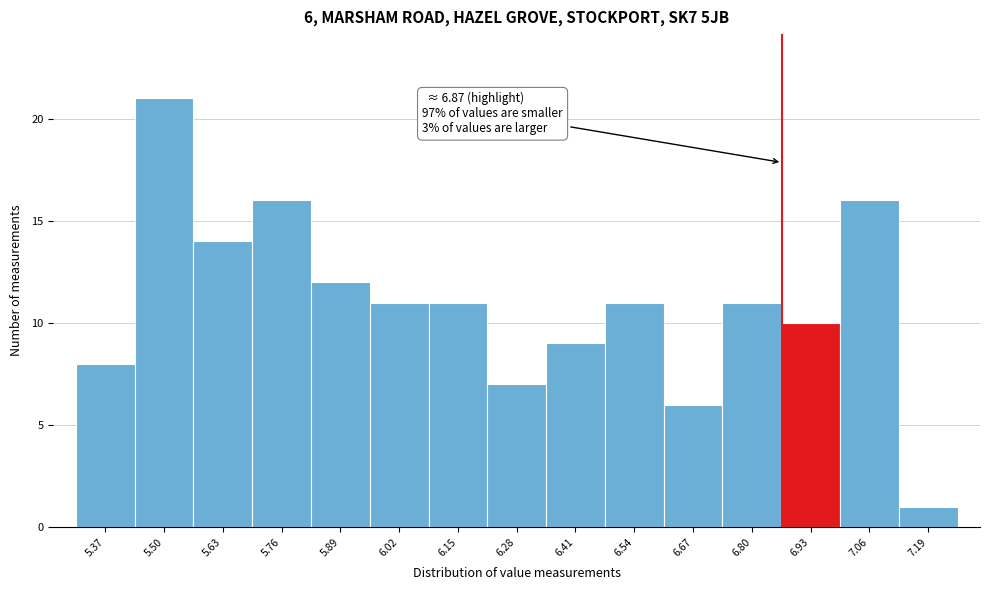

Over which range of the x-axis is the bar tallest?

5.44 to 5.56